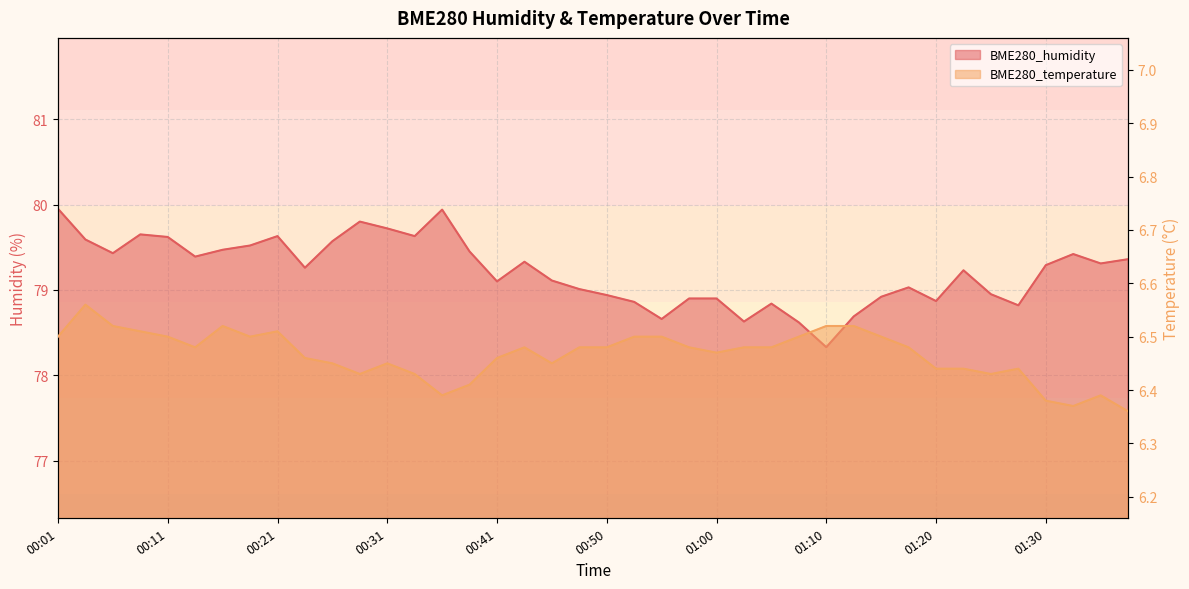

List the labels in order of BME280_humidity value, largest first.

00:01, 00:36, 00:28, 00:31, 00:09, 00:21, 00:33, 00:11, 00:04, 00:26, 00:18, 00:16, 00:38, 00:06, 01:32, 00:14, 01:37, 00:43, 01:35, 01:30, 00:23, 01:22, 00:46, 00:41, 01:17, 00:48, 01:25, 00:50, 01:15, 00:58, 01:00, 01:20, 00:53, 01:05, 01:27, 01:12, 00:55, 01:03, 01:08, 01:10